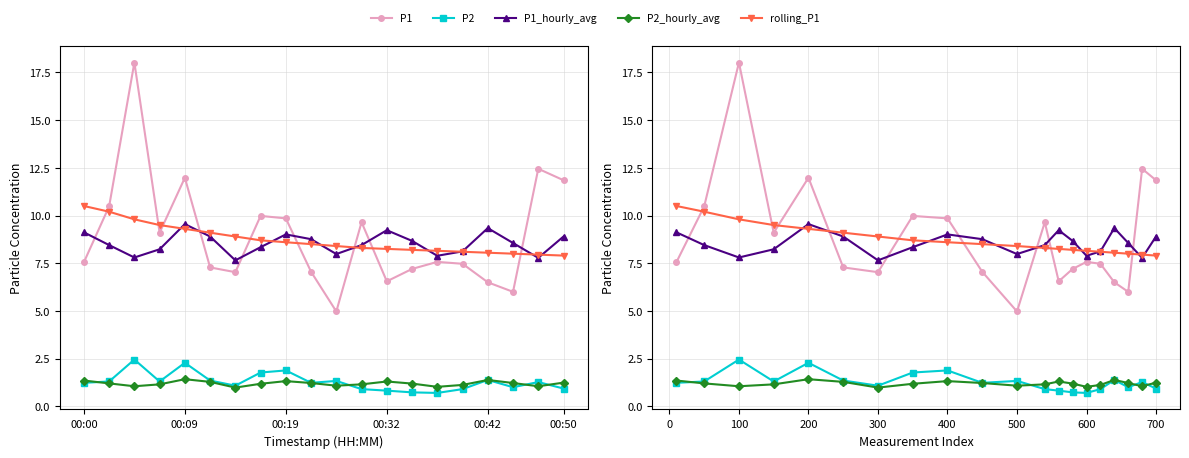

In P2_hourly_avg, how many points are higher than both neighbors (excluding endpoints)?

4